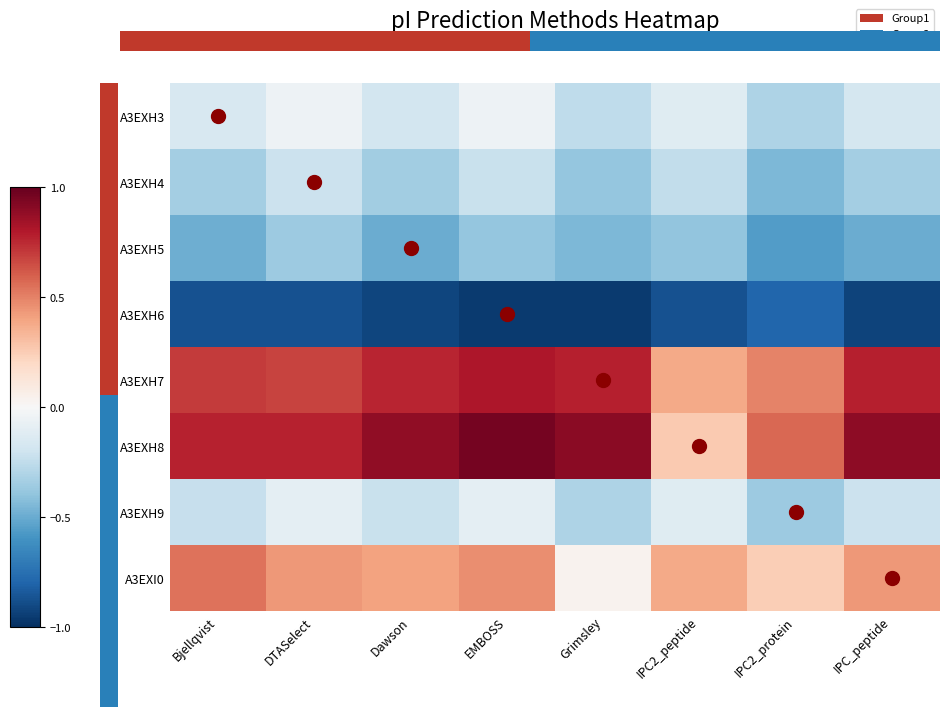

Which series has the largest total across all categories?

A3EXH8